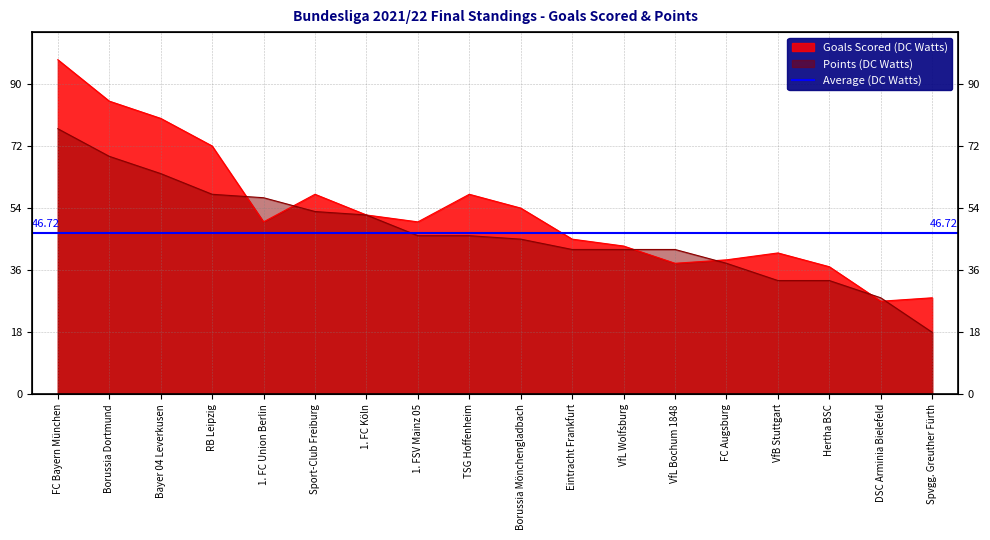

What is the greatest value displayed?

97